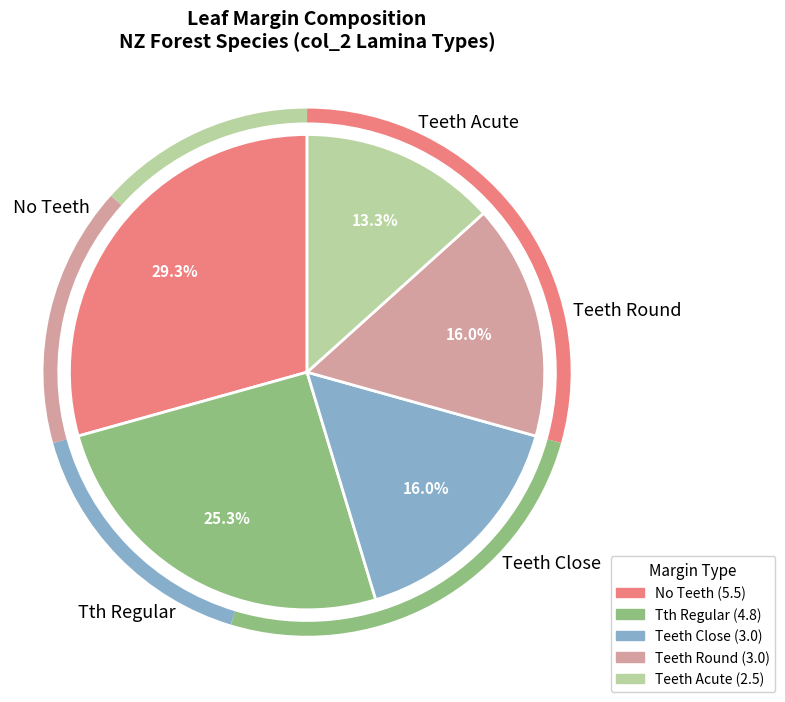

Between Tth Regular and Teeth Acute, which is larger?

Tth Regular